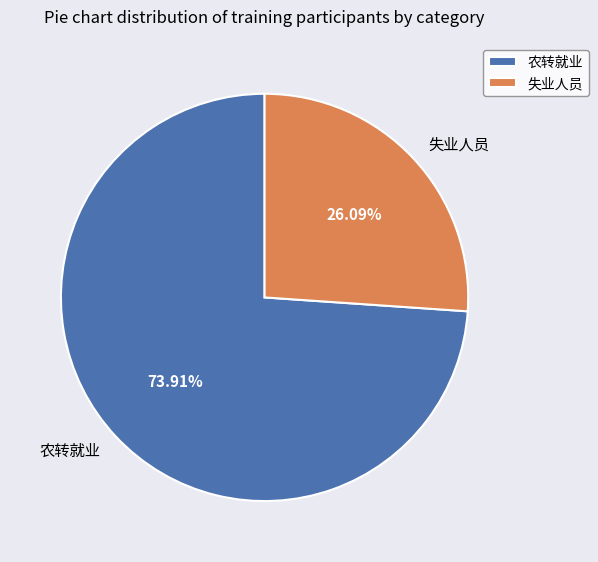

To the nearest percent, what percentage of the pie is 失业人员?

26%